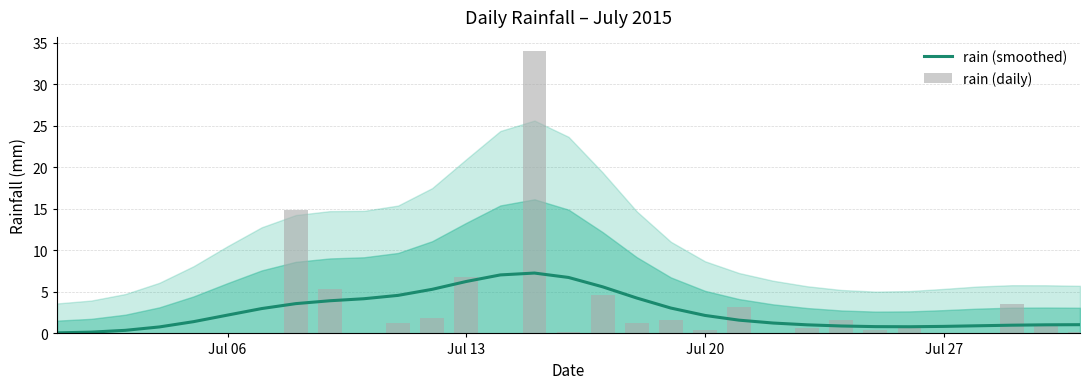

Reading left to right, transcribe all the data shown in this chart.

rain (smoothed): 0.1	0.2	0.4	0.8	1.4	2.2	3.0	3.6	3.9	4.2	4.6	5.3	6.3	7.0	7.3	6.7	5.6	4.3	3.1	2.2	1.6	1.2	1.0	0.9	0.8	0.8	0.8	0.9	1.0	1.0	1.1
rain (daily): 0.0	0.0	0.0	0.0	0.0	0.0	0.0	14.8	5.4	0.0	1.2	1.8	6.8	0.0	34.0	0.2	4.6	1.2	1.6	0.4	3.2	0.0	0.6	1.6	0.4	0.6	0.0	0.0	3.6	1.0	0.2